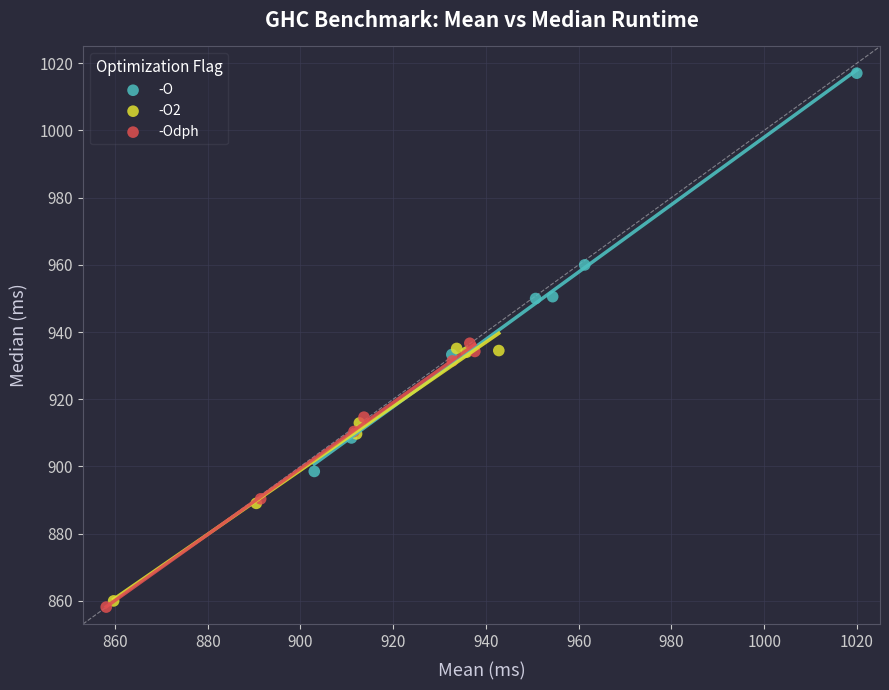

Which series has the widest spread of Y values?

-O